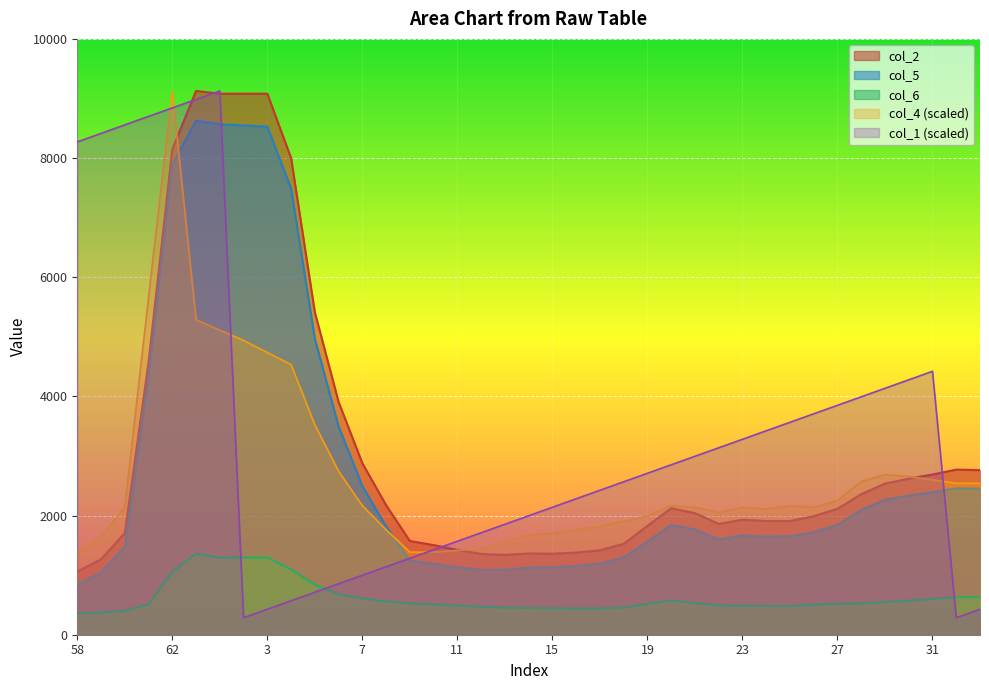

What is the difference between the maximum and minimum values in the col_2 series?

8069.0